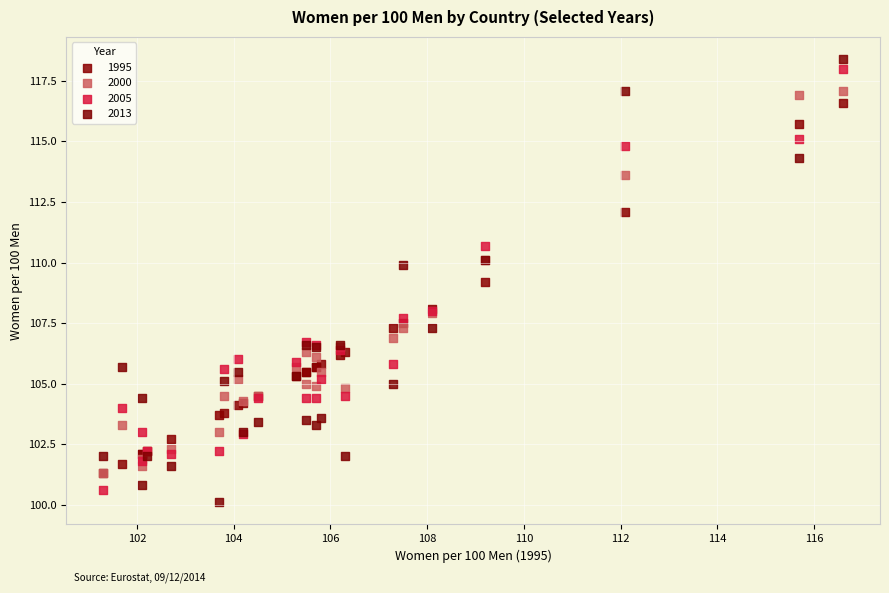

What are all the series names shown in the legend?

1995, 2000, 2005, 2013